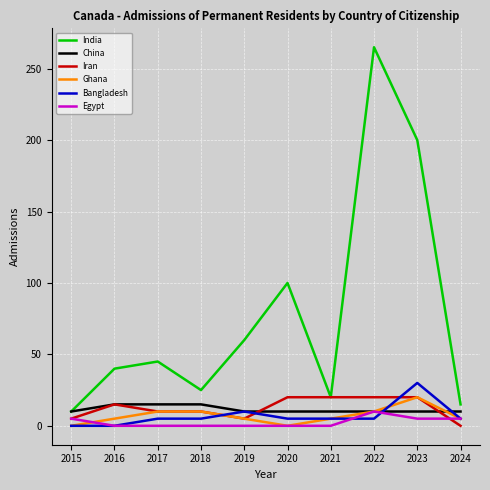

Reading right to left, transcribe all the data shown in this chart.

India: 2024=15	2023=200	2022=265	2021=20	2020=100	2019=60	2018=25	2017=45	2016=40	2015=10
China: 2024=10	2023=10	2022=10	2021=10	2020=10	2019=10	2018=15	2017=15	2016=15	2015=10
Iran: 2024=0	2023=20	2022=20	2021=20	2020=20	2019=5	2018=10	2017=10	2016=15	2015=5
Ghana: 2024=5	2023=20	2022=10	2021=5	2020=0	2019=5	2018=10	2017=10	2016=5	2015=0
Bangladesh: 2024=5	2023=30	2022=5	2021=5	2020=5	2019=10	2018=5	2017=5	2016=0	2015=0
Egypt: 2024=5	2023=5	2022=10	2021=0	2020=0	2019=0	2018=0	2017=0	2016=0	2015=5